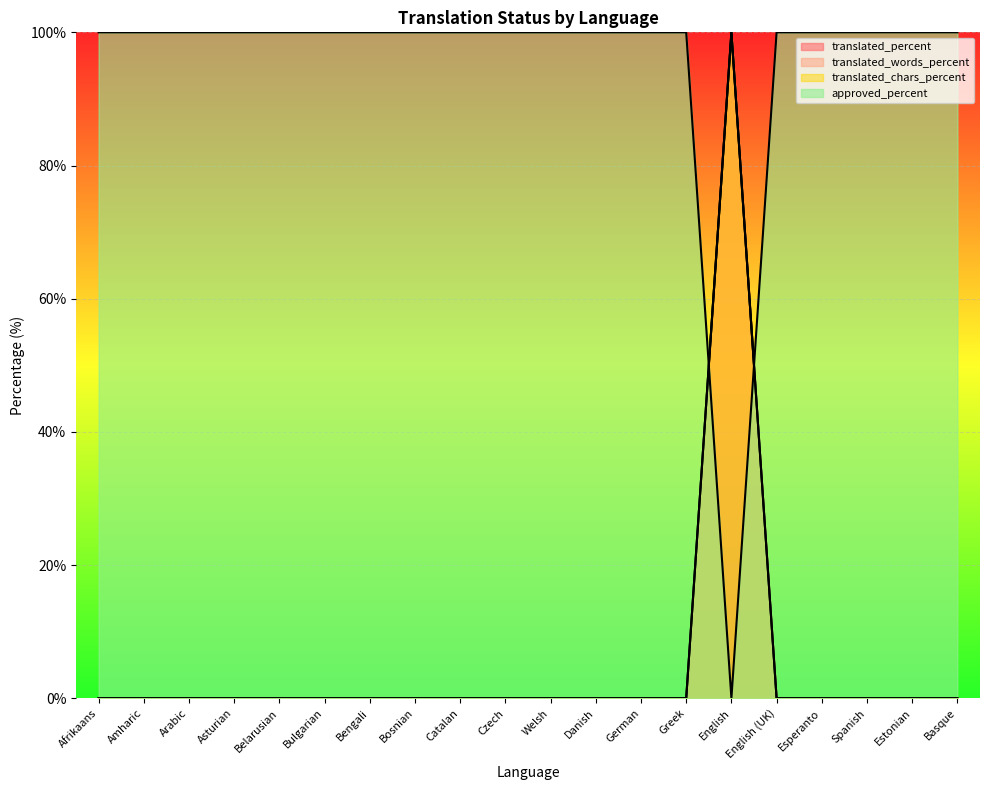

What are all the series names shown in the legend?

translated_percent, translated_words_percent, translated_chars_percent, approved_percent